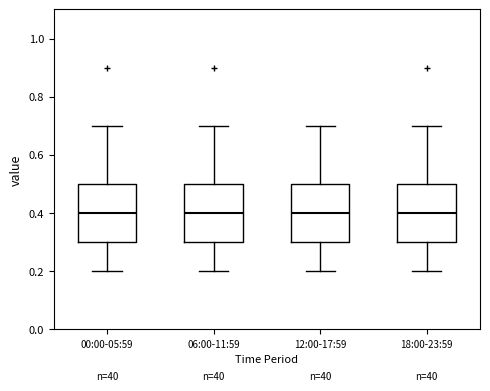

Reading left to right, read every box against the y-axis: the position of its median line, the range the box covers, and the ends of its whiskers. The values are not printed on the chart, so give them approximately, as read against the axis.

00:00-05:59: median 0.4, box 0.3 to 0.5, whiskers 0.2 to 0.7
06:00-11:59: median 0.4, box 0.3 to 0.5, whiskers 0.2 to 0.7
12:00-17:59: median 0.4, box 0.3 to 0.5, whiskers 0.2 to 0.7
18:00-23:59: median 0.4, box 0.3 to 0.5, whiskers 0.2 to 0.7